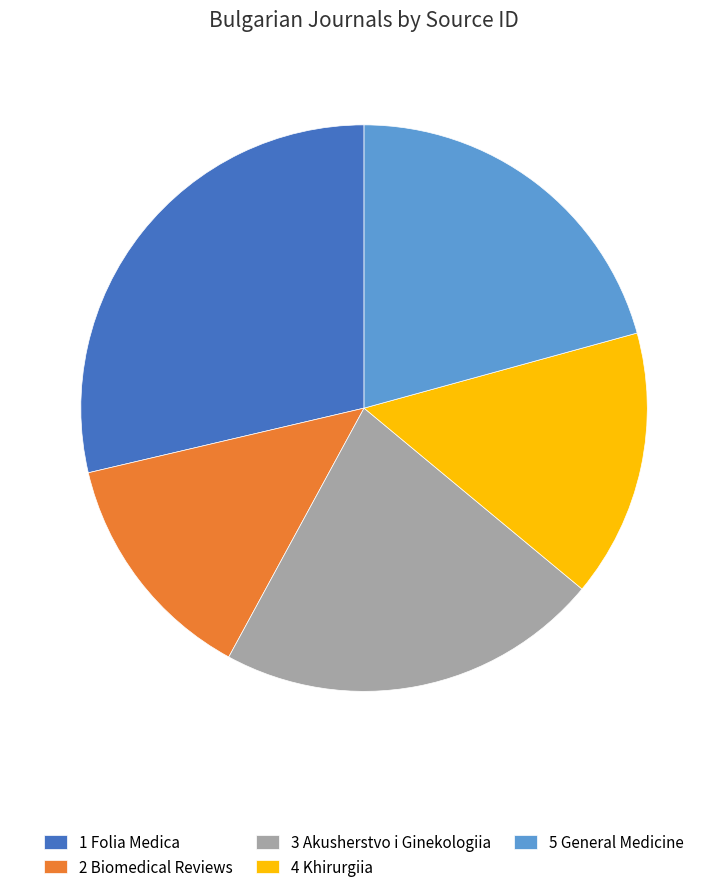

What is the ratio of the value at 5 General Medicine to the value at 3 Akusherstvo i Ginekologiia?

0.9